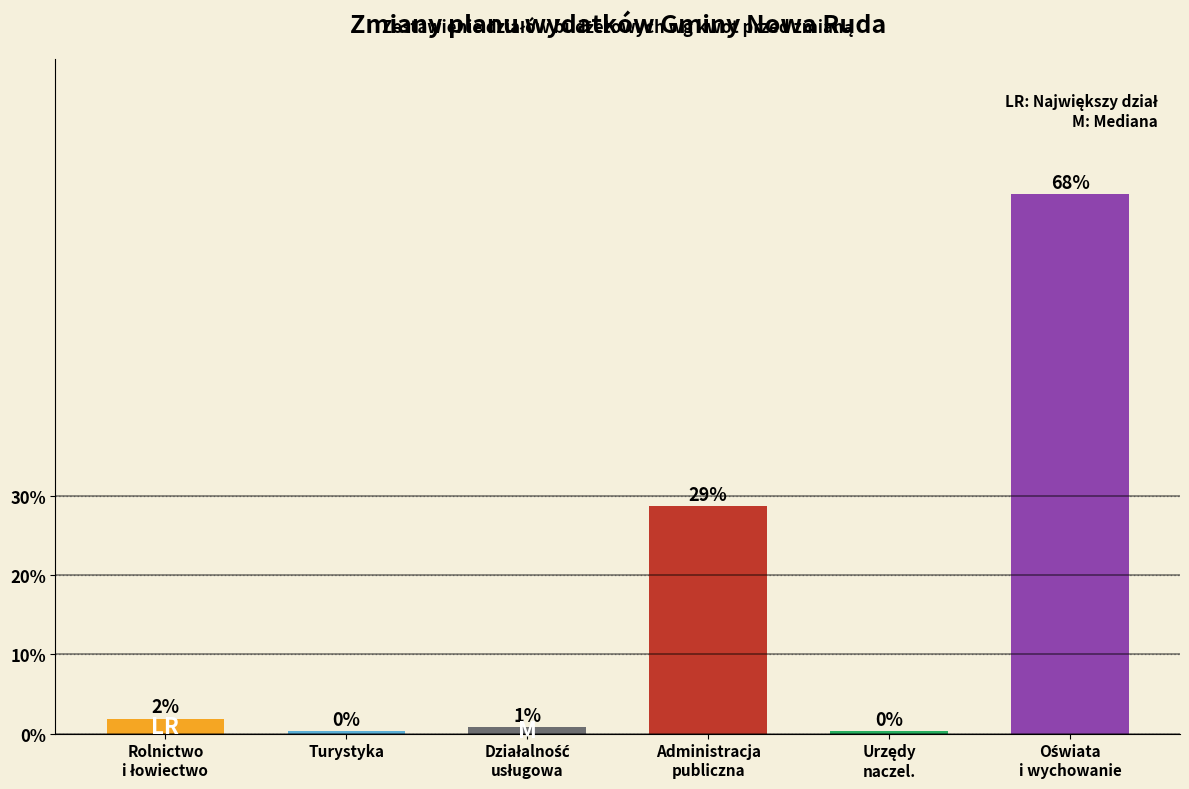

At which category does the chart reach its minimum across all series?

Turystyka